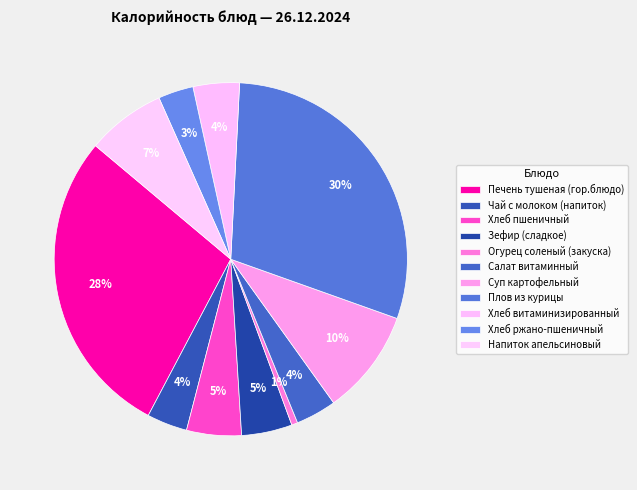

To the nearest percent, what portion does Огурец соленый (закуска) represent?

1%